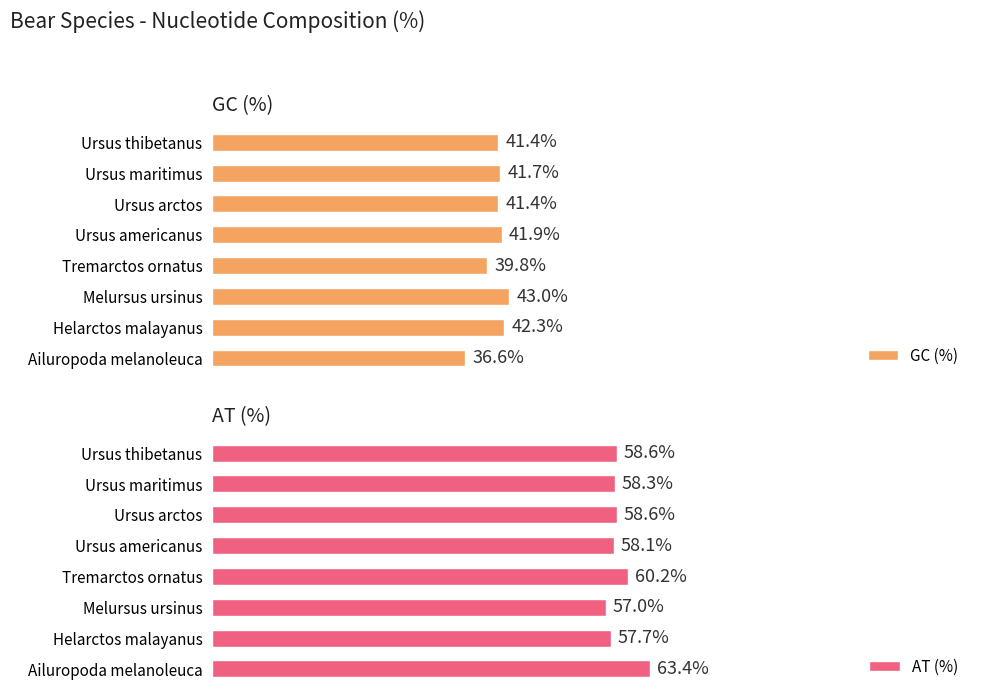

Is the value of GC (%) at Ailuropoda melanoleuca greater than the value of AT (%) at Melursus ursinus?

No